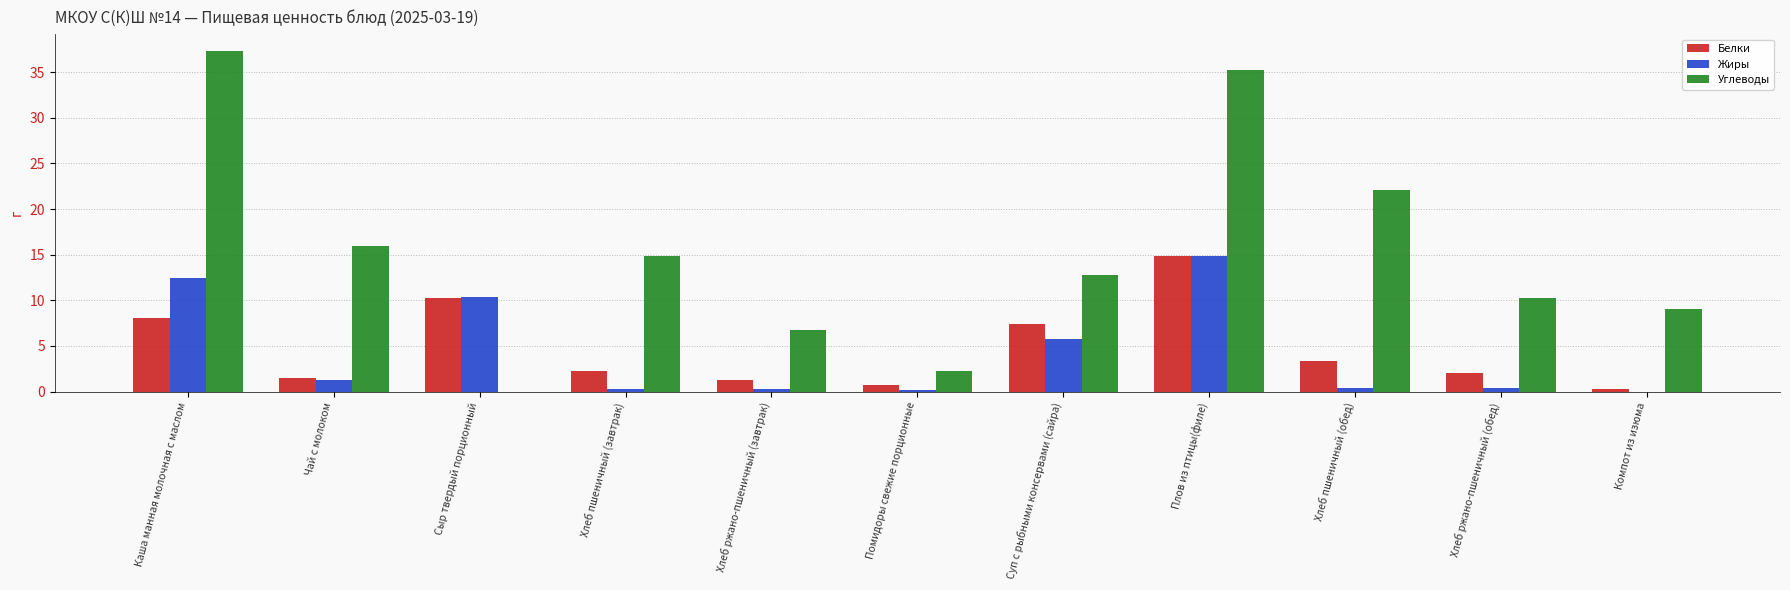

What are all the series names shown in the legend?

Белки, Жиры, Углеводы